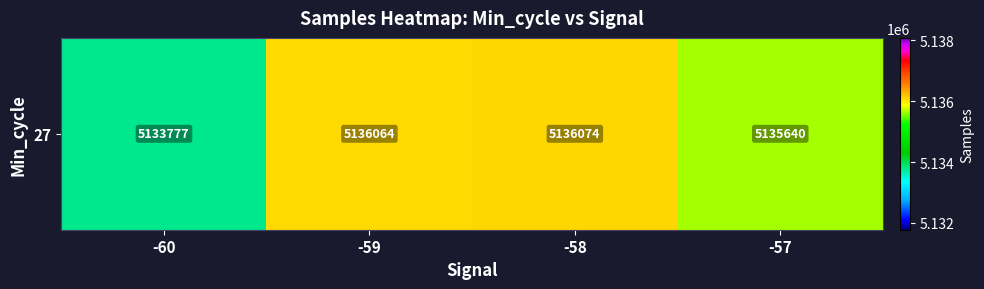

List the labels in order of value, largest first.

-58, -59, -57, -60